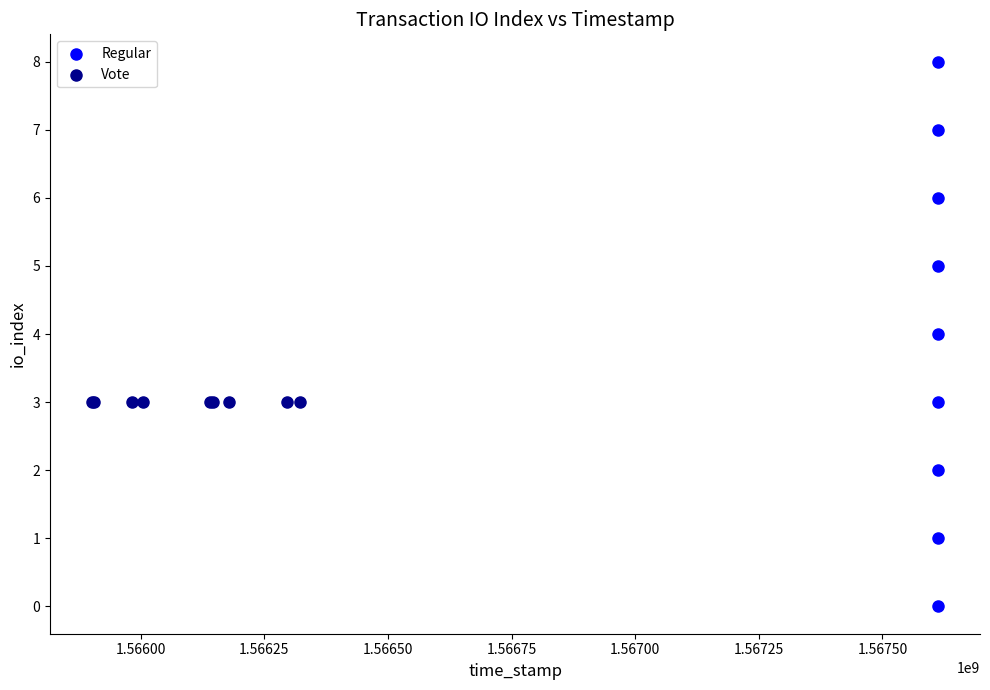

Which series contains the lowest Y value?

Regular